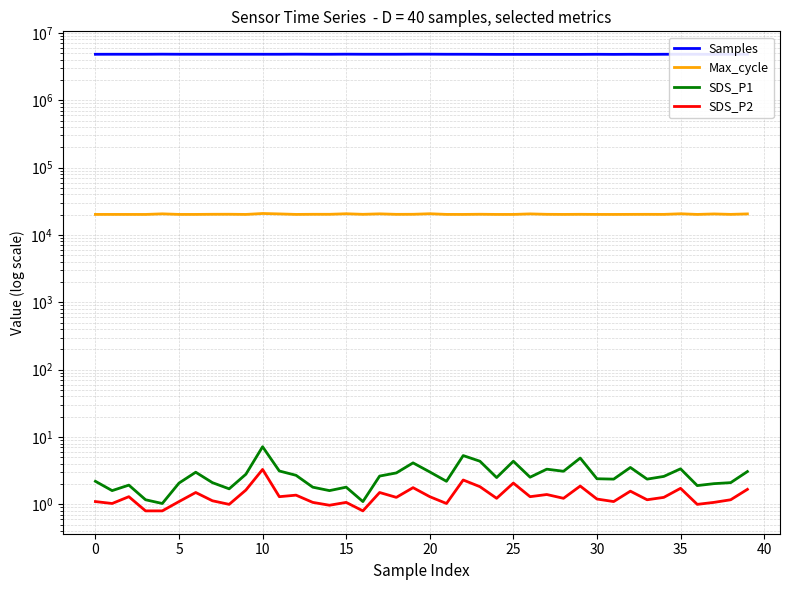

How many categories are shown in the chart?

40